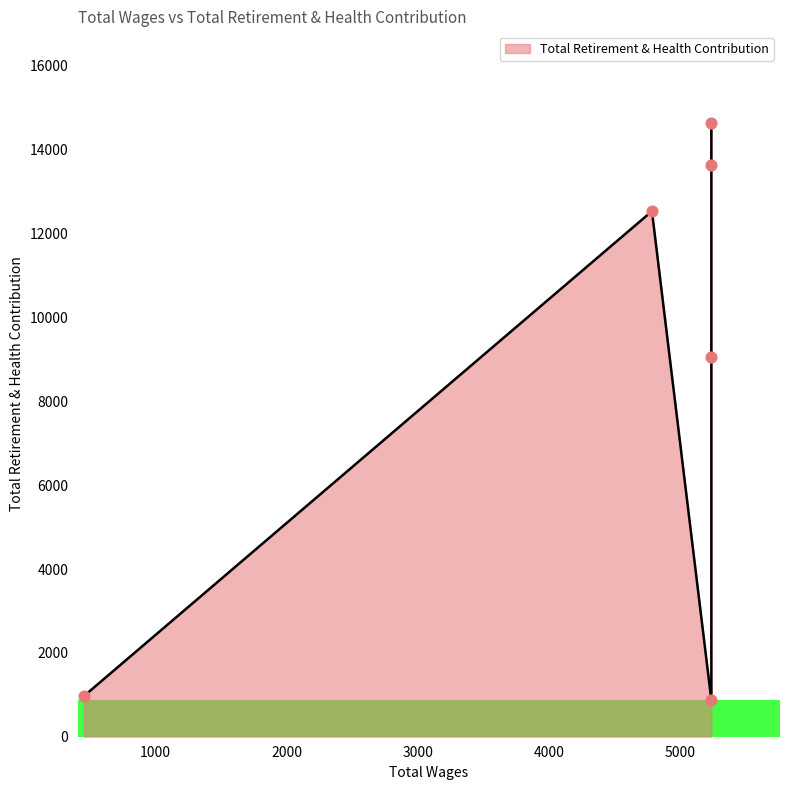

What is the ratio of the value at 4785.0 to the value at 5238.0?

0.9